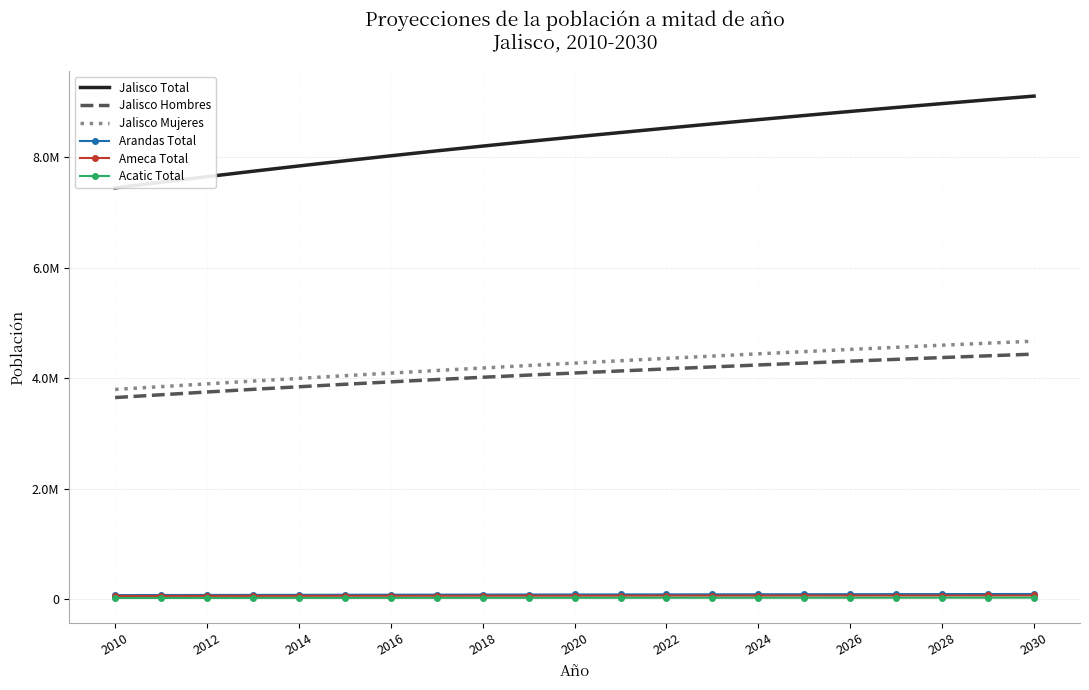

The Ameca Total series shows 20553 at 2030. True or false?

False